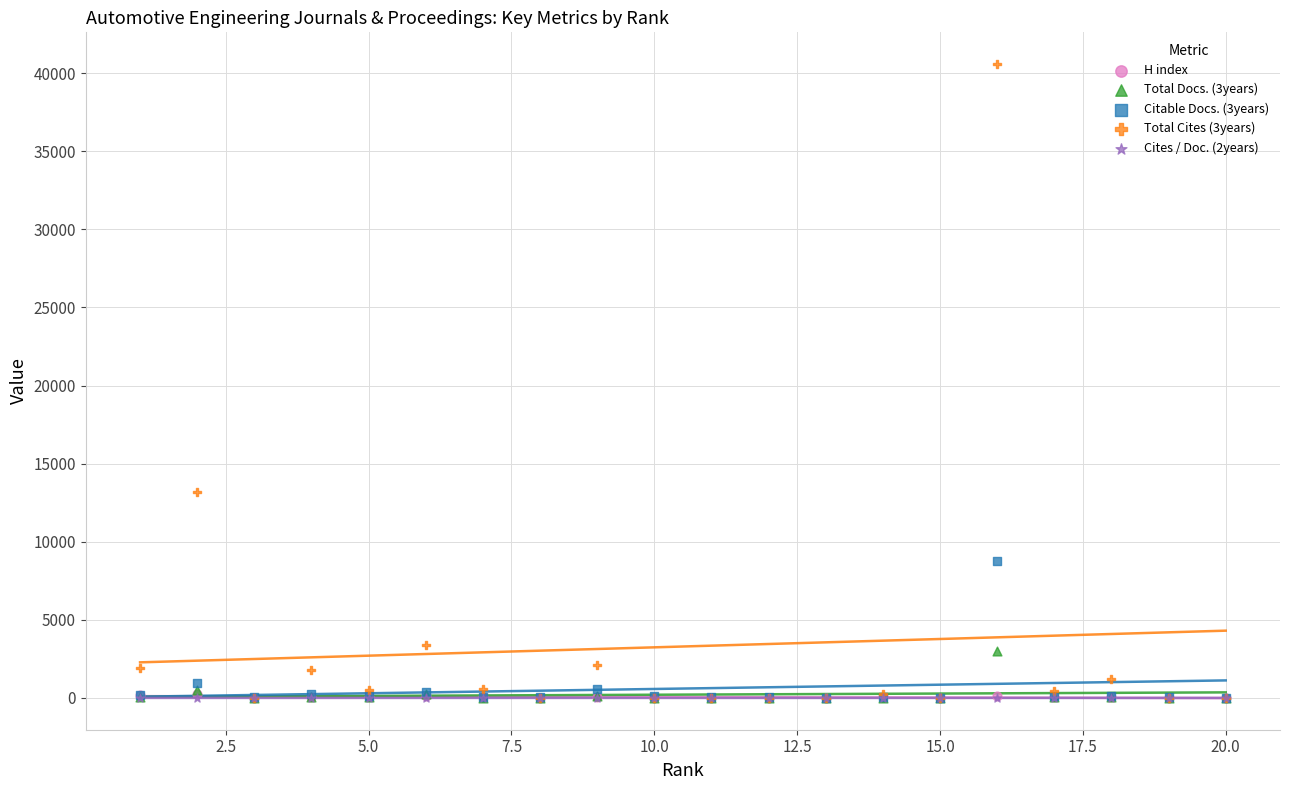

Which series contains the lowest Y value?

Total Docs. (3years)